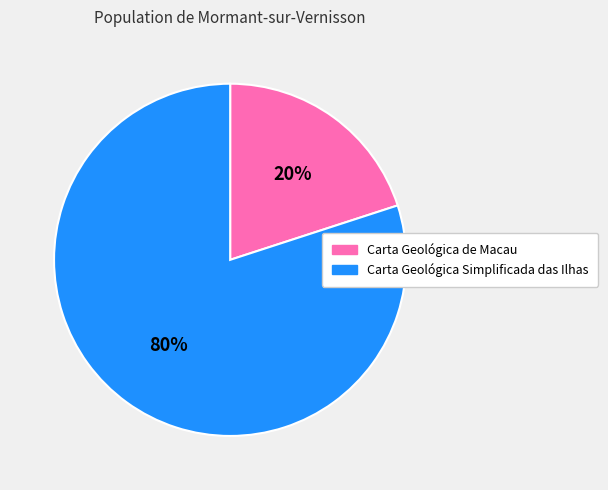

What is the majority slice?

Carta Geológica Simplificada das Ilhas